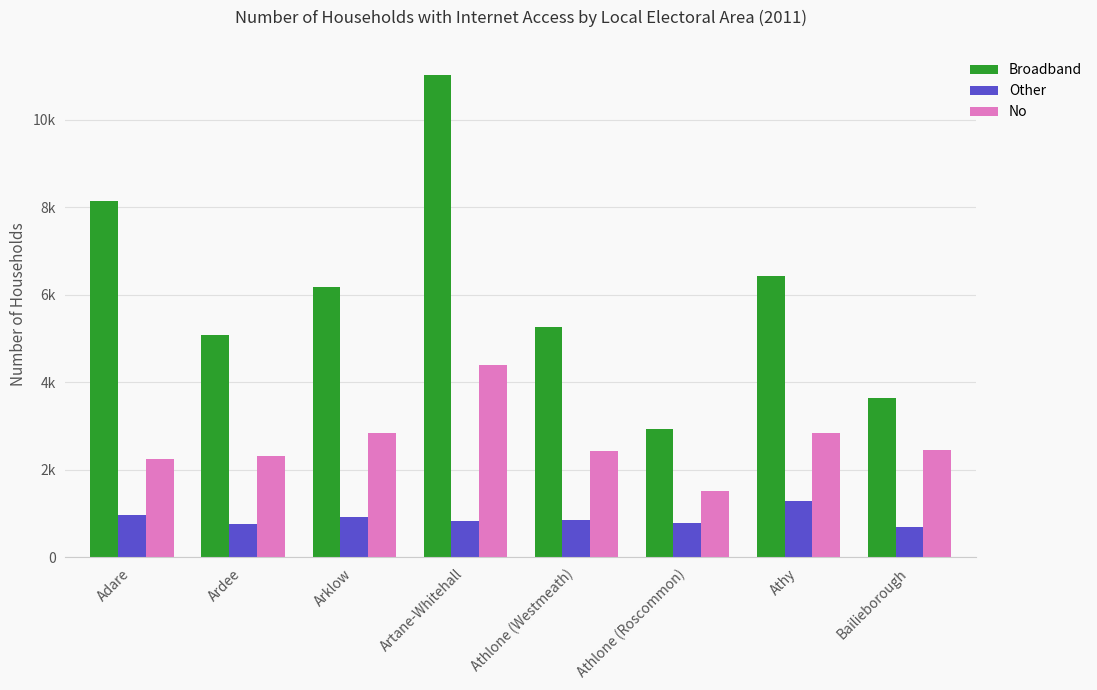

Where does the No series first go above 2443?

Arklow